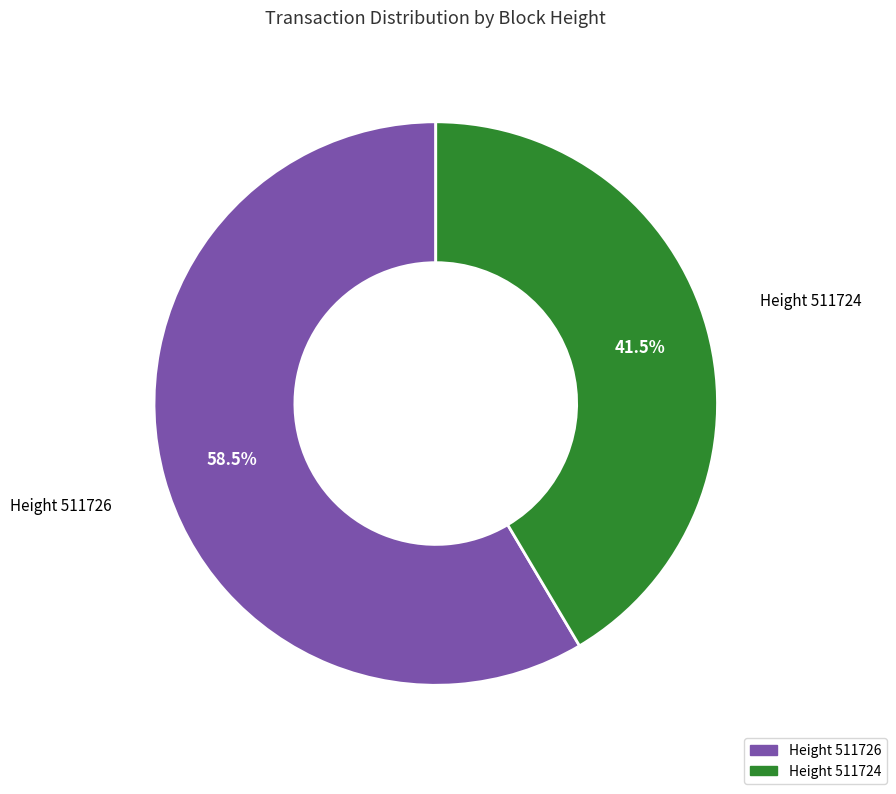

Rank the categories by value from highest to lowest.

Height 511726, Height 511724